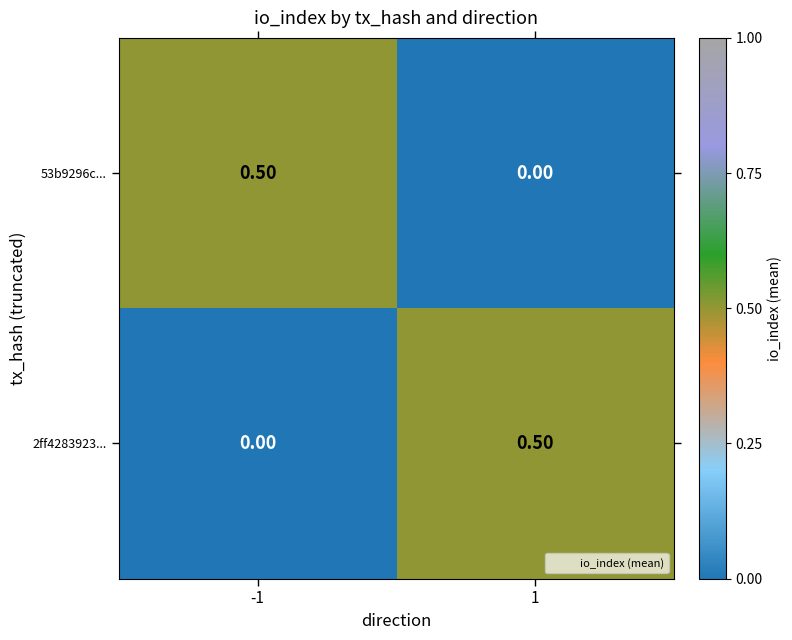

What is the difference between the highest and lowest values at -1?

0.5